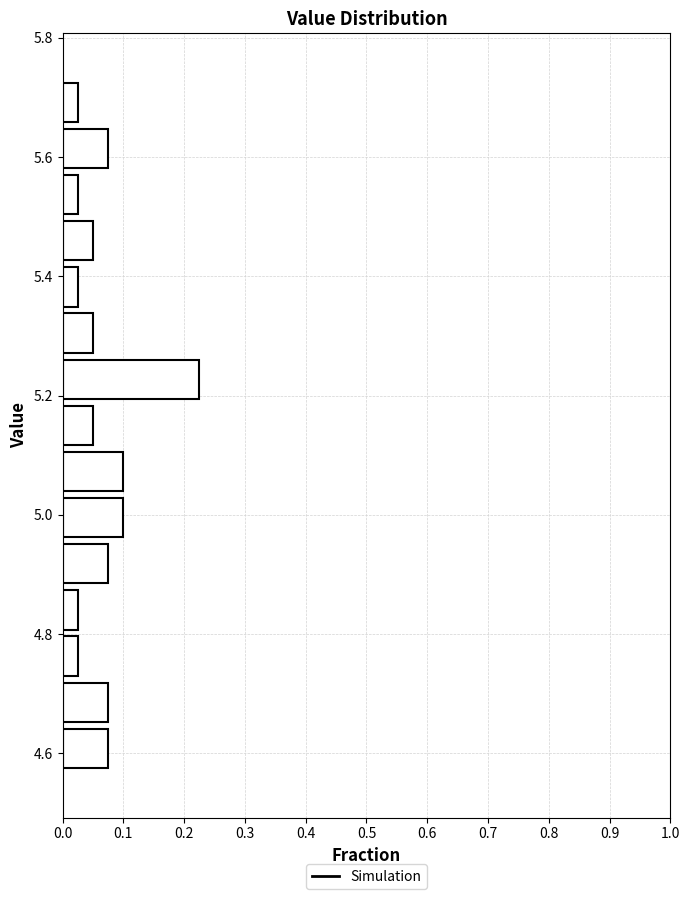

Around what value on the y-axis is the longest bar? Give the approximate position of its centre, as read against the axis.

5.22